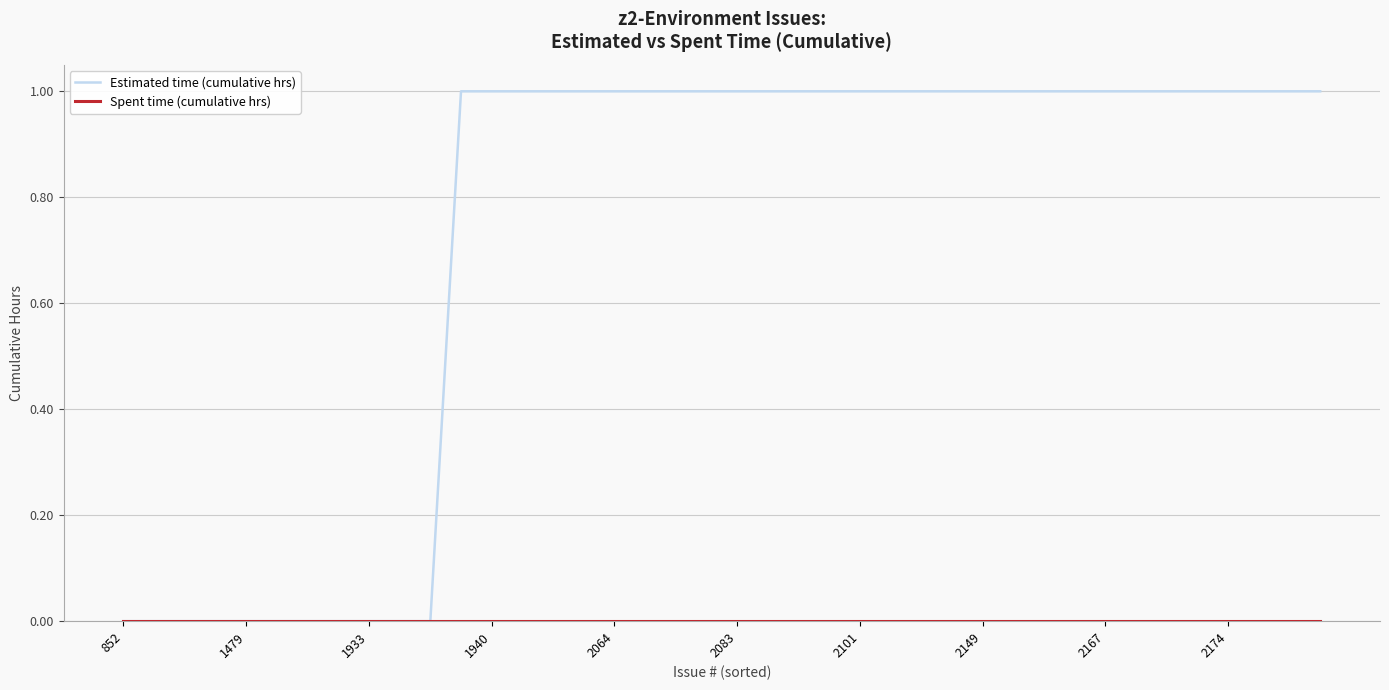

Which series has the largest total across all categories?

Estimated time (cumulative hrs)